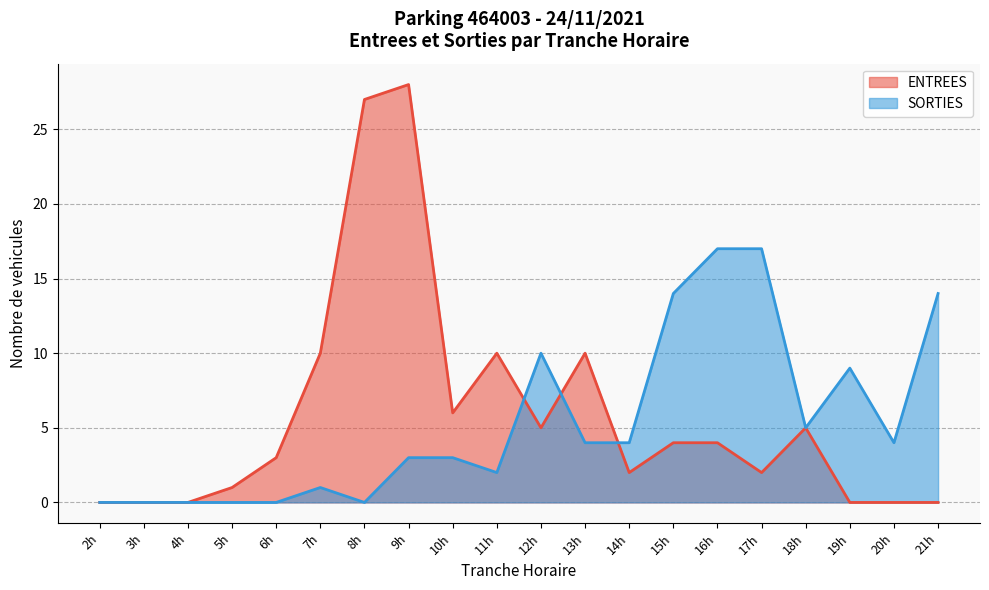

At 19h, list the series in order from smallest to largest.

ENTREES, SORTIES